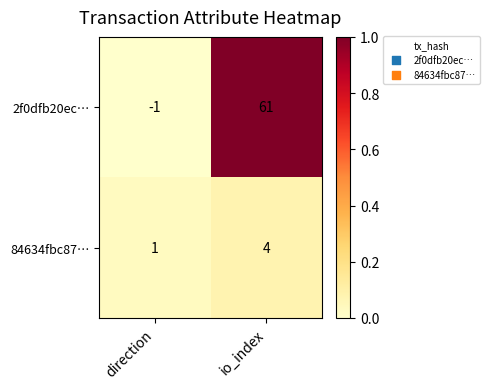

What is the difference between the 84634fbc87… values at io_index and direction?

3